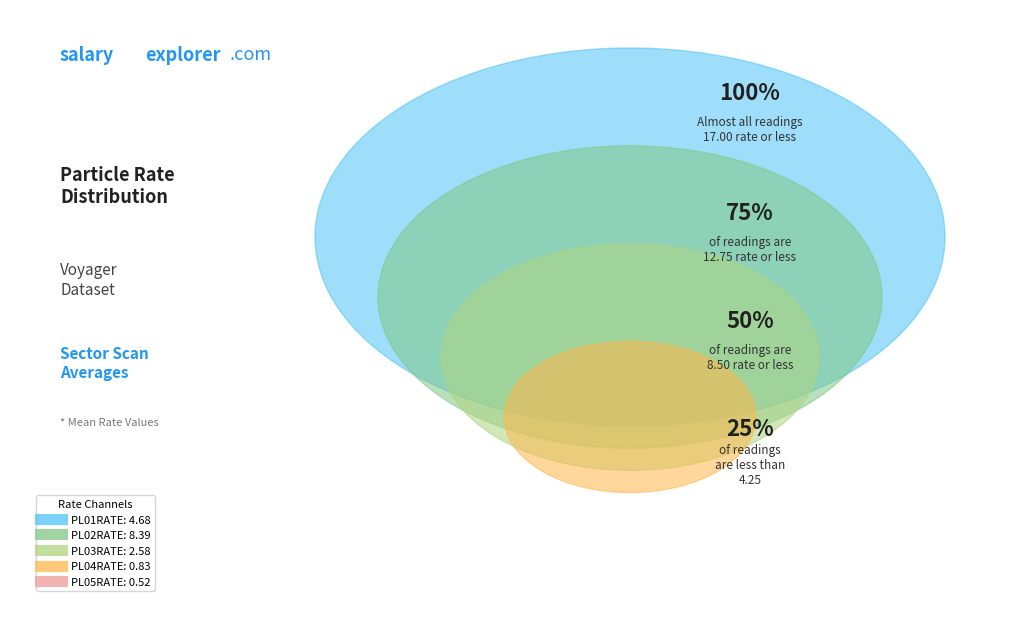

Which category has the smallest portion of the pie?

PL05RATE